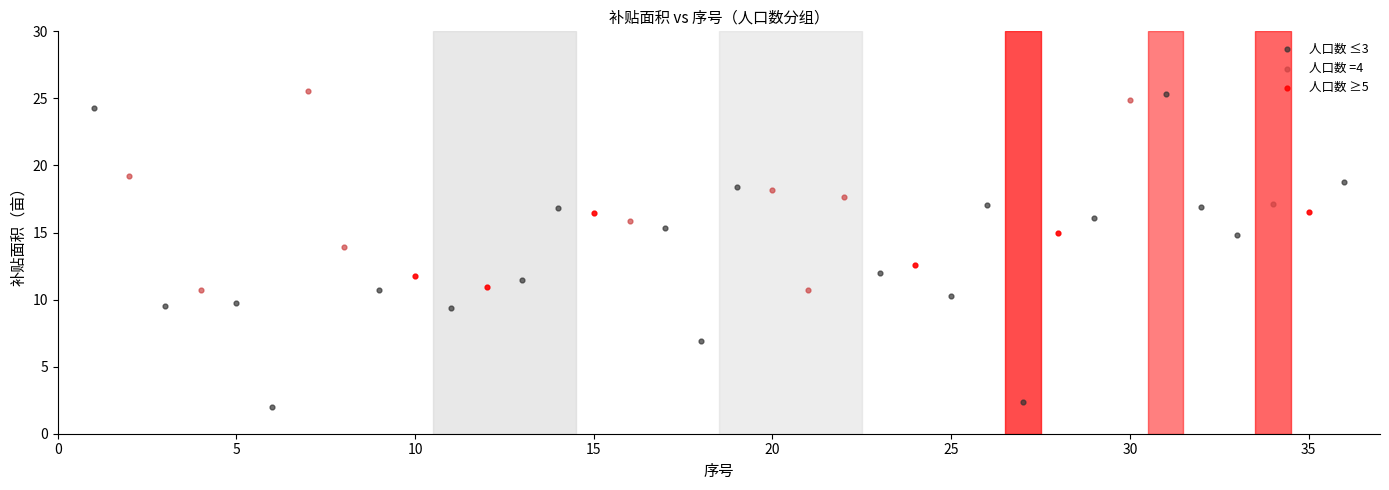

Which series has the widest spread of Y values?

人口数 ≤3